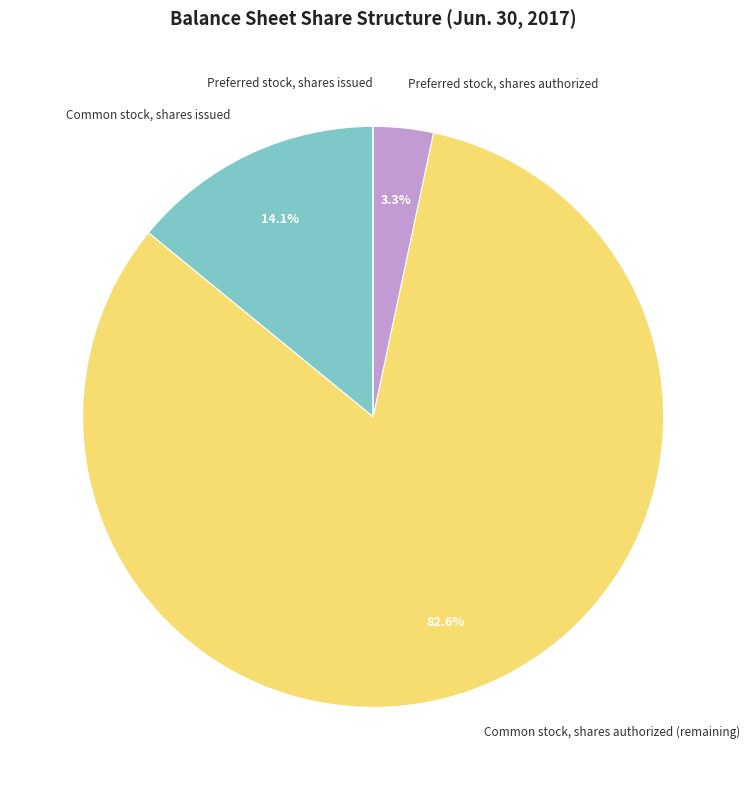

Between Common stock, shares issued and Preferred stock, shares authorized, which is larger?

Common stock, shares issued